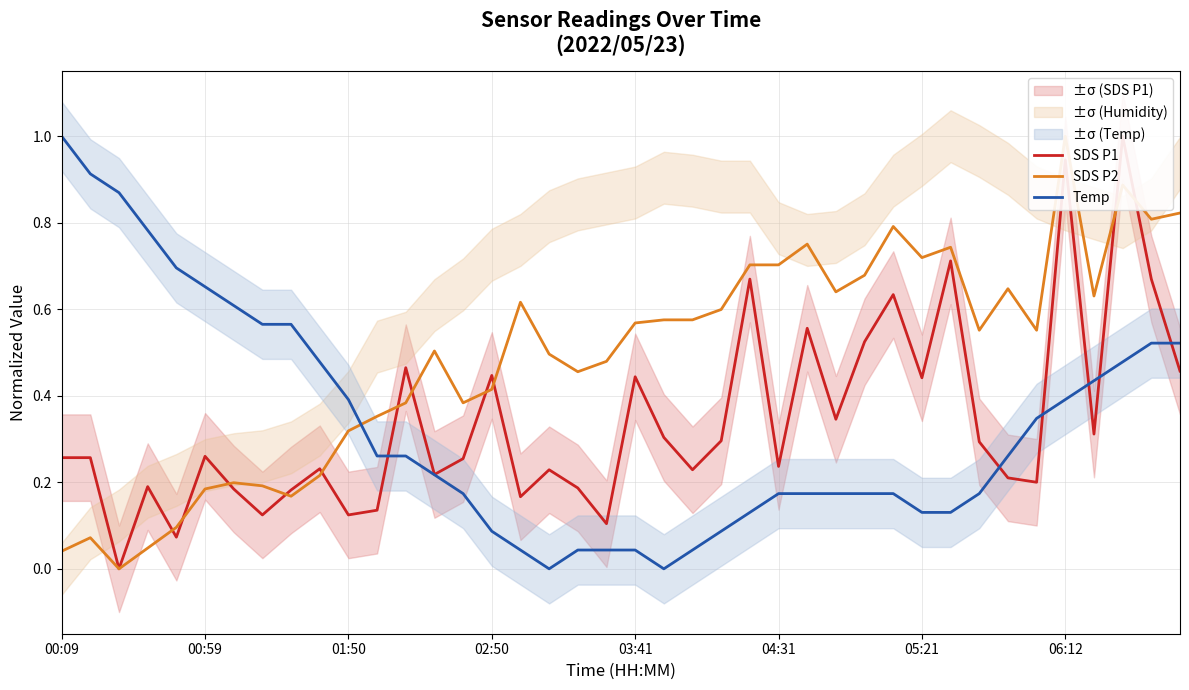

Count the number of data series in this chart.

3